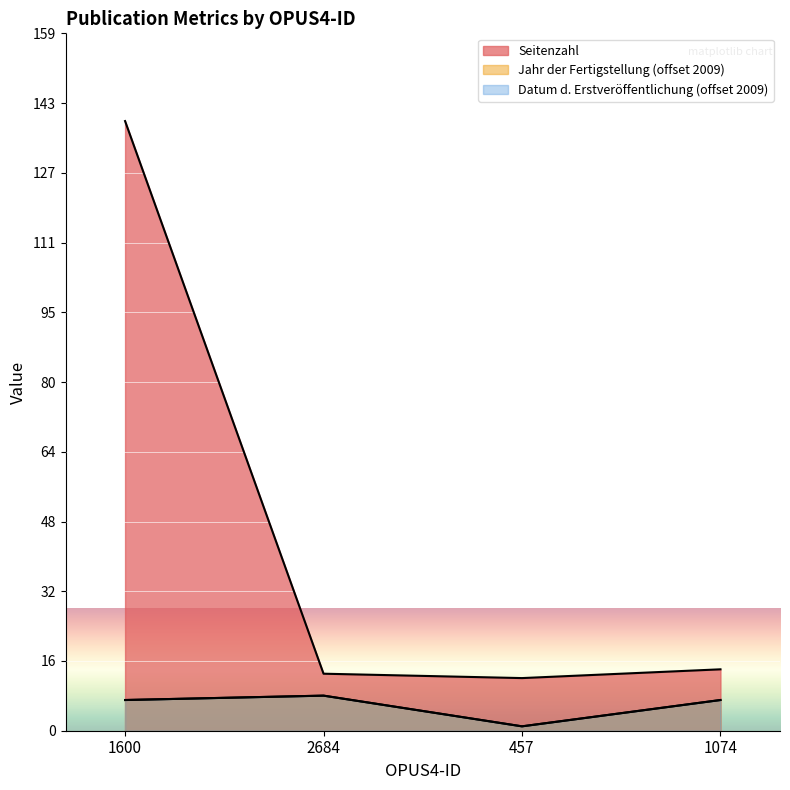

Where is Jahr der Fertigstellung nearest to the value 4?

1600